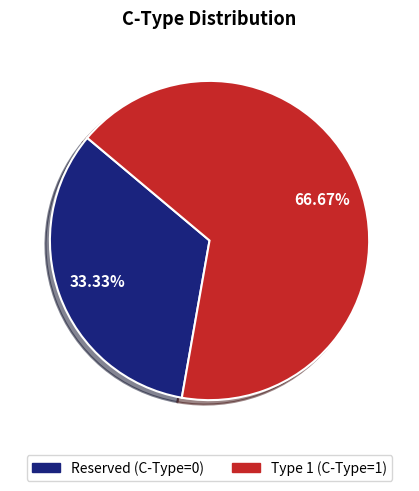

Count the number of slices in the pie.

2